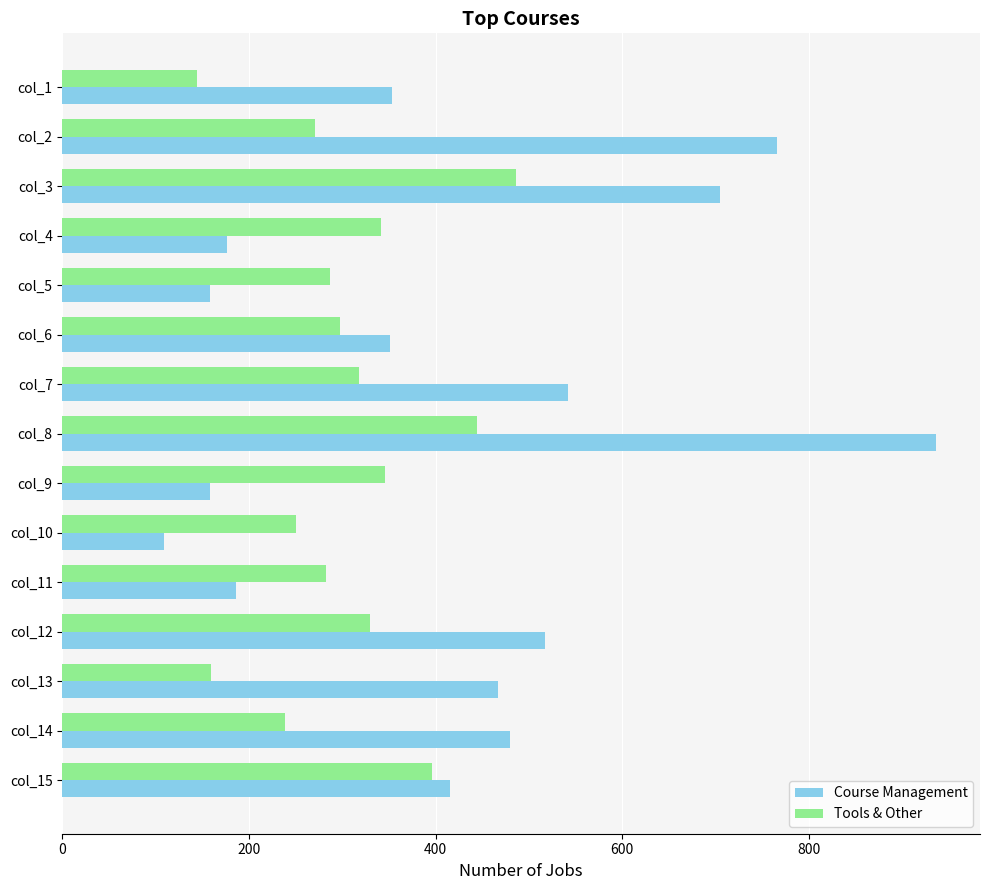

How many distinct data groups are displayed?

2